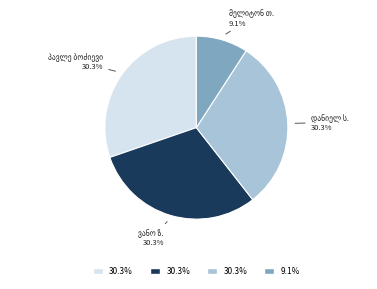

Is there any slice that represents more than half of the pie?

No